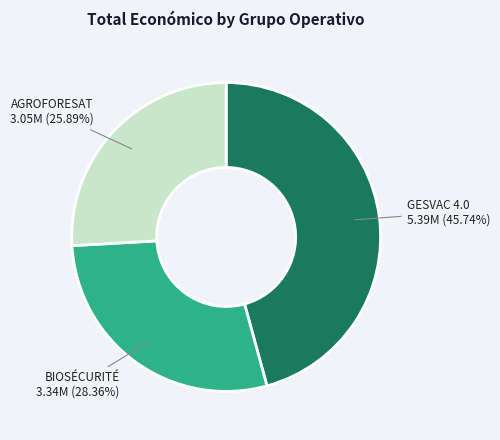

Approximately how many times larger is the value at BIOSÉCURITÉ compared to GESVAC 4.0?

0.6